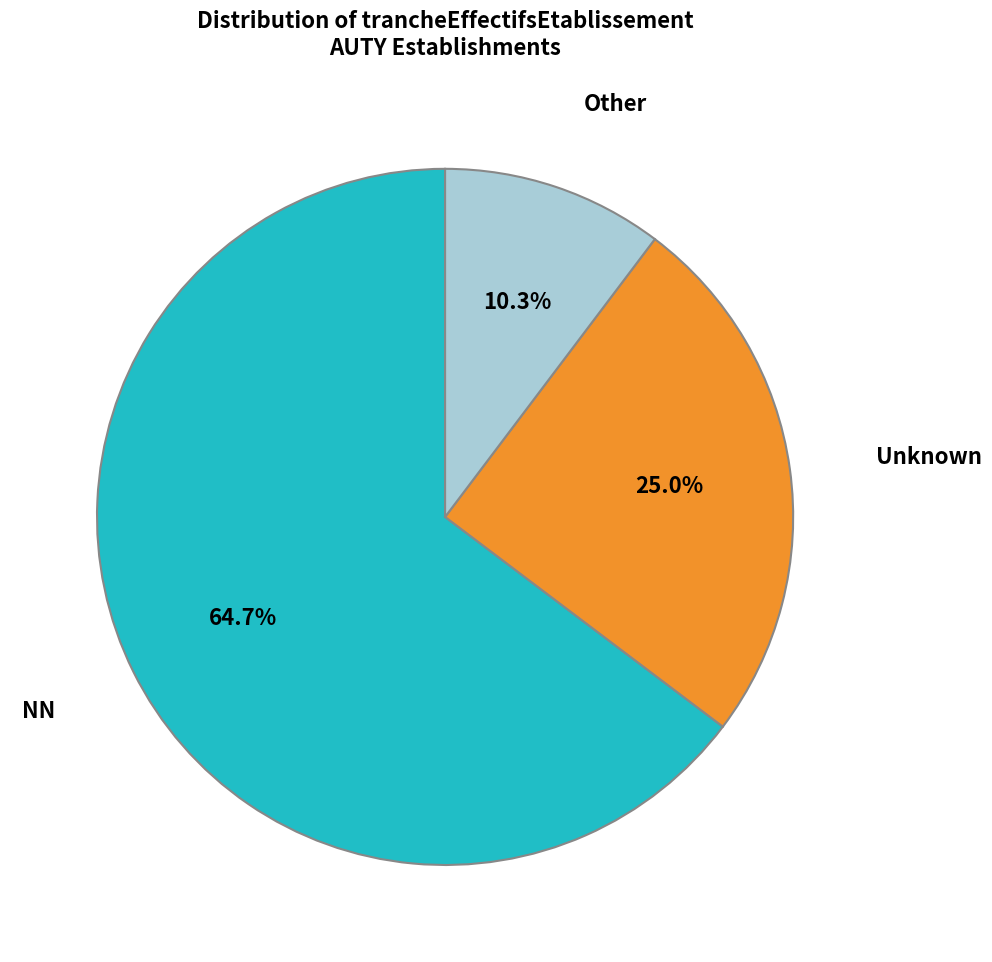

How many segments does this pie chart have?

3